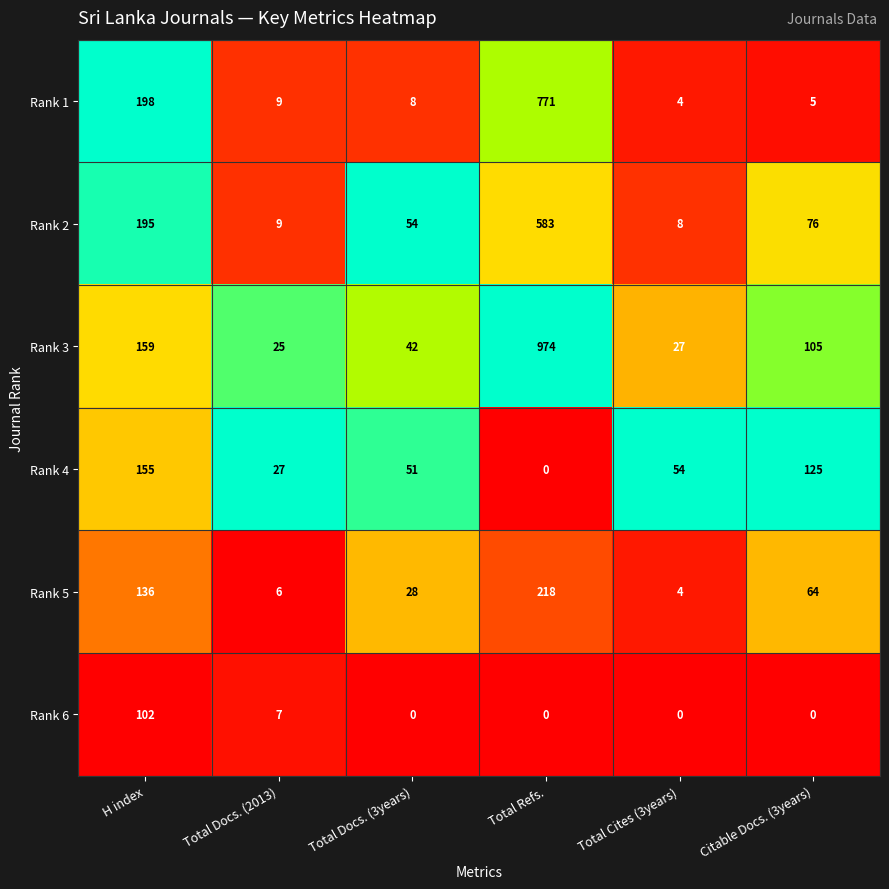

List the series in order of their peak value, lowest first.

Rank 6, Rank 4, Rank 5, Rank 2, Rank 1, Rank 3